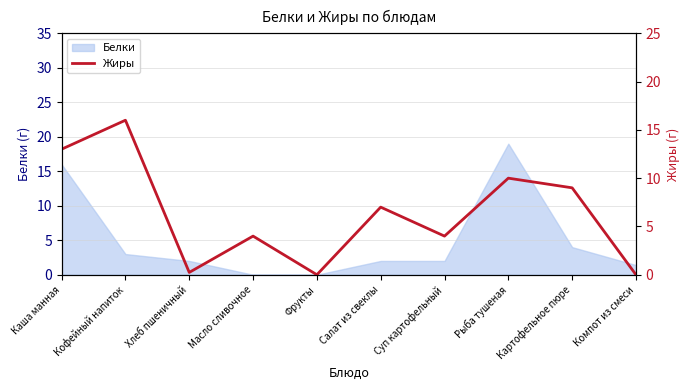

True or false: Белки has a value of 0.0 at Фрукты.

True